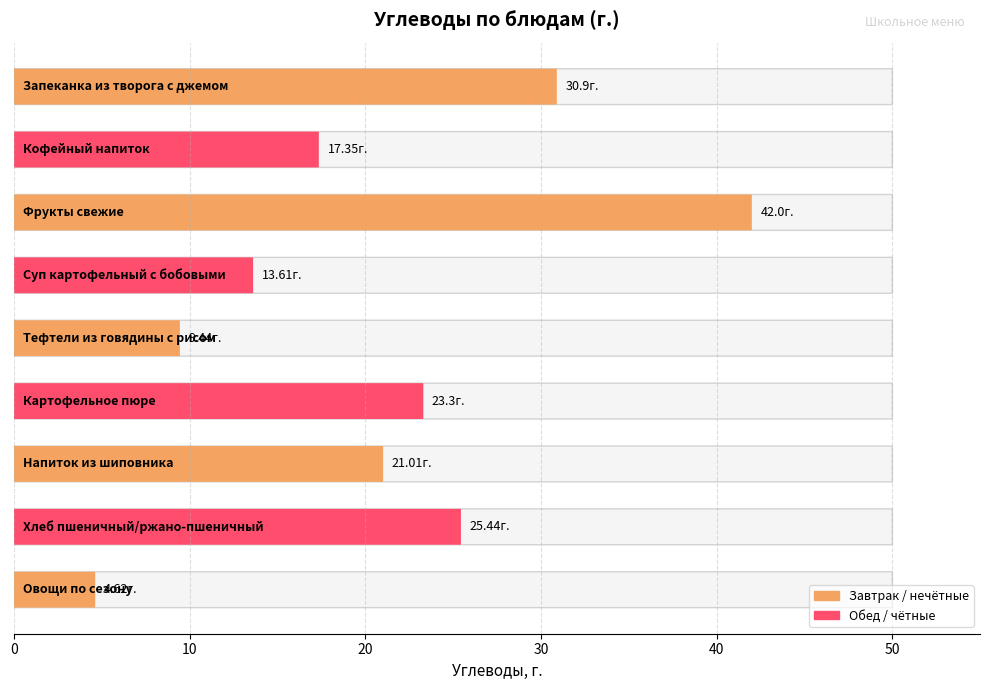

What is the difference between the maximum and minimum values?

37.4